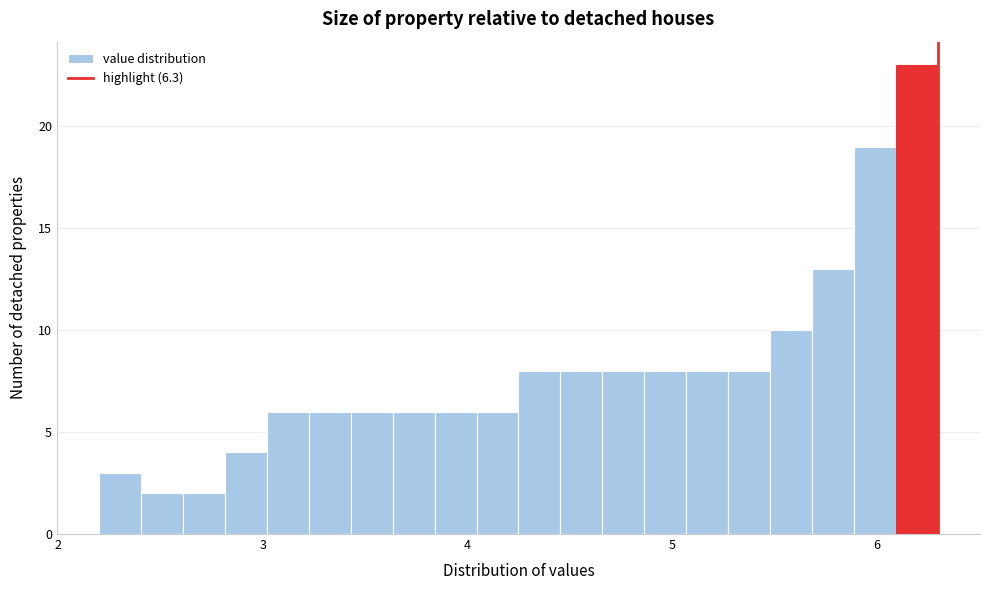

Around what value on the x-axis is the tallest bar? Give the approximate position of its centre, as read against the axis.

6.2